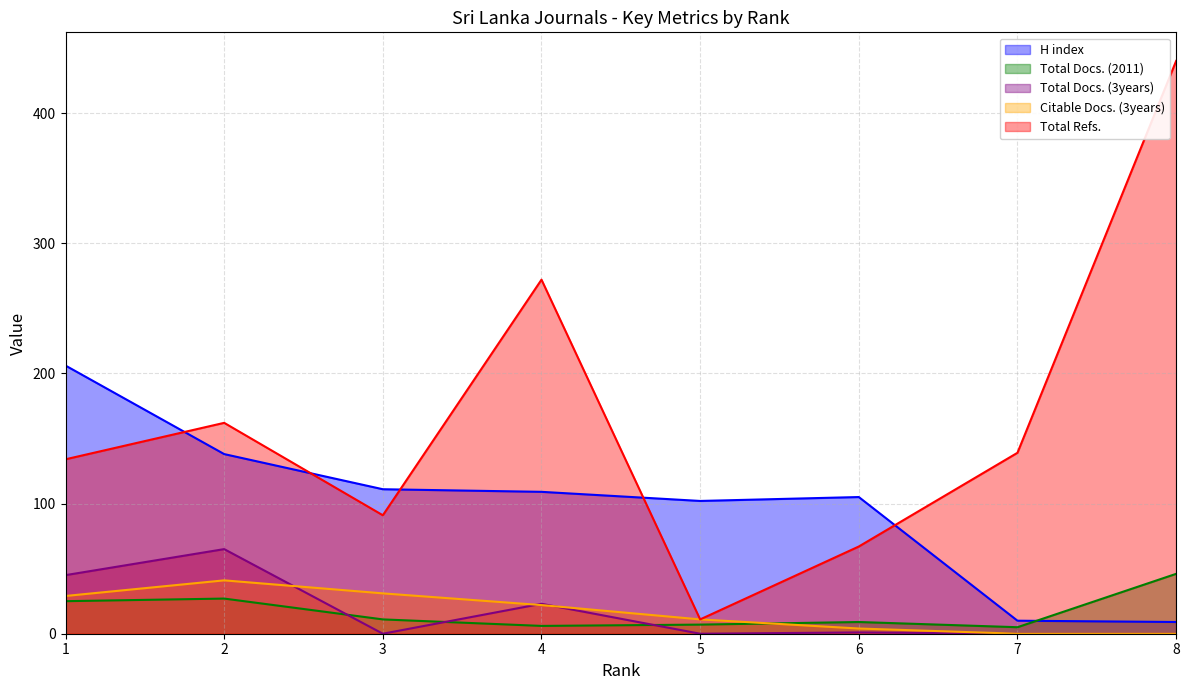

At which category is the sum across all series the highest?

8